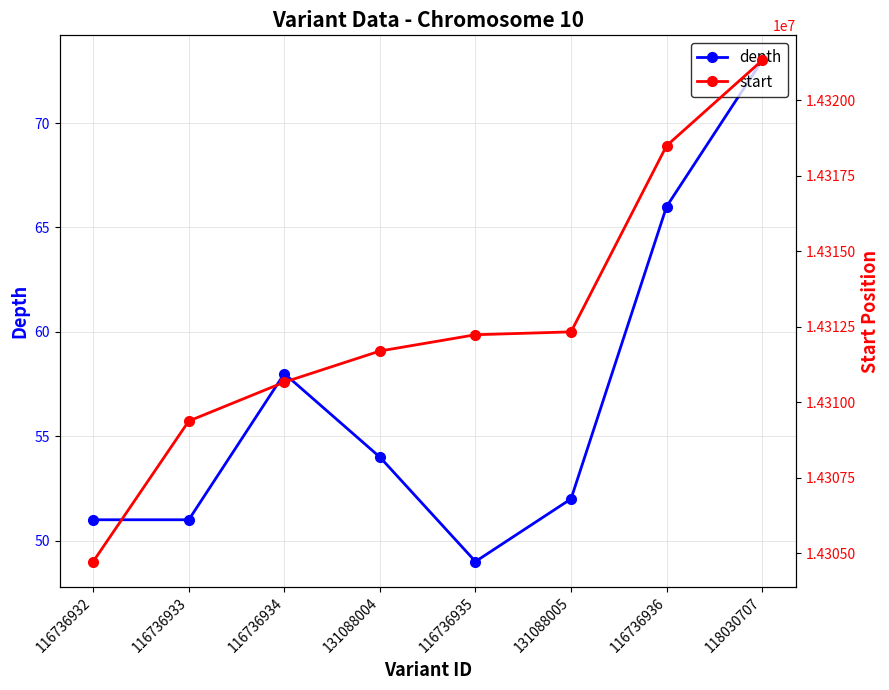

True or false: depth and start intersect in this chart.

False